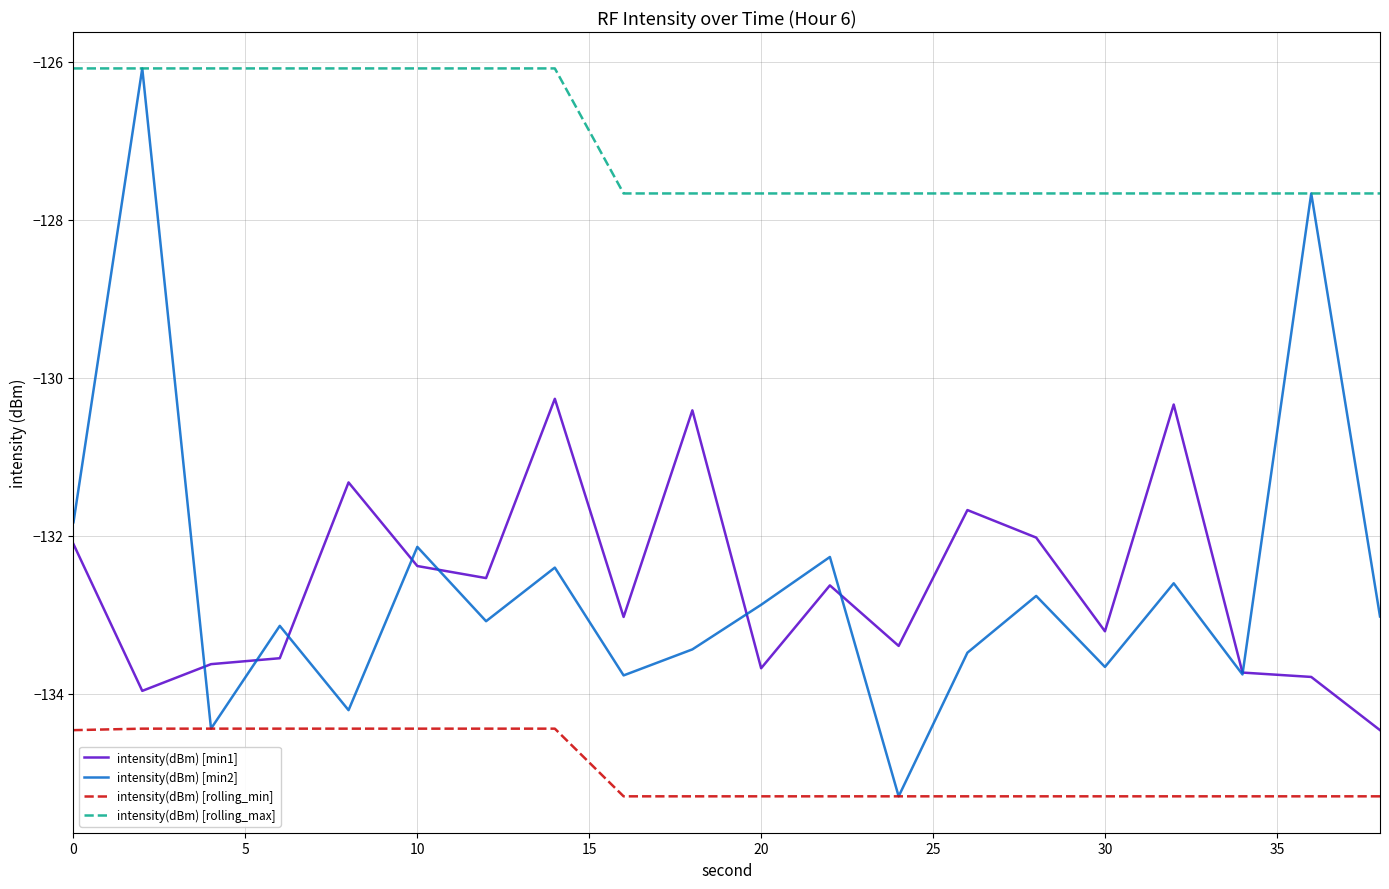

True or false: intensity(dBm) [min1] and intensity(dBm) [rolling_max] intersect in this chart.

False